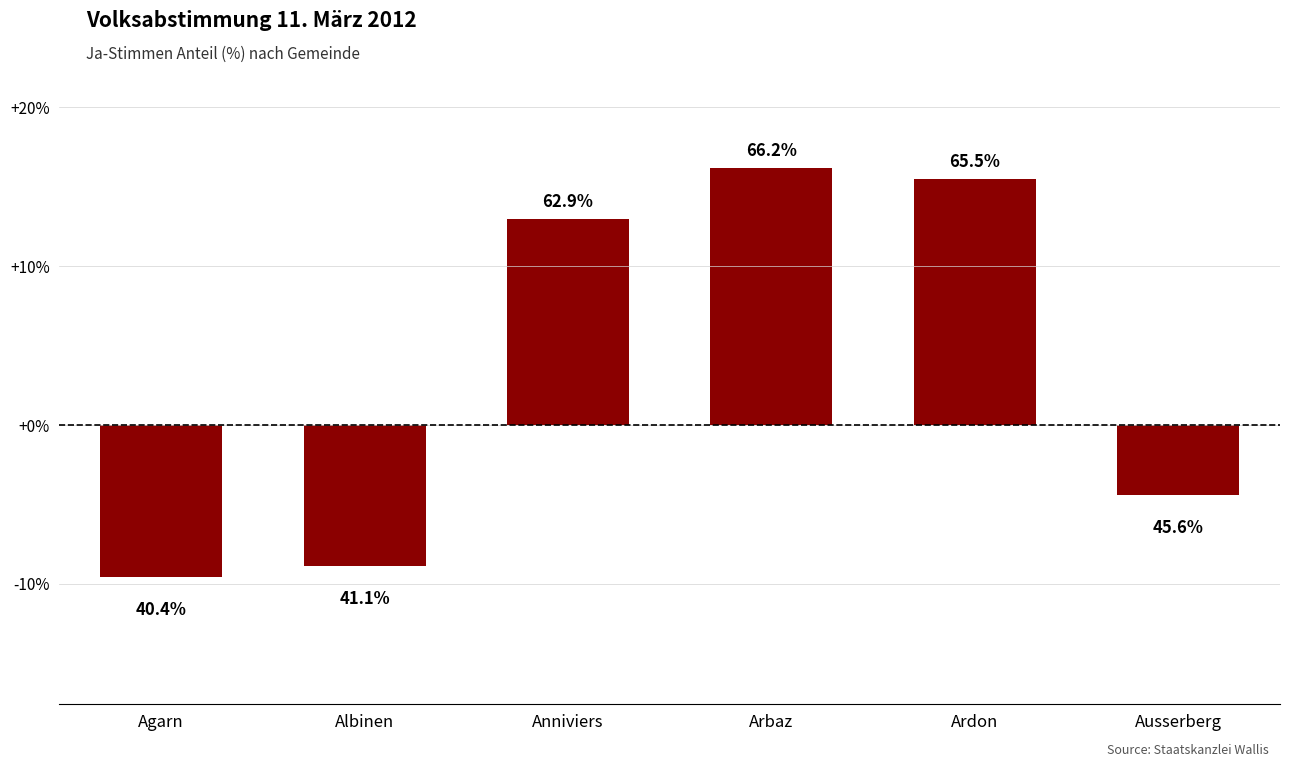

What position from the right is Ardon?

2